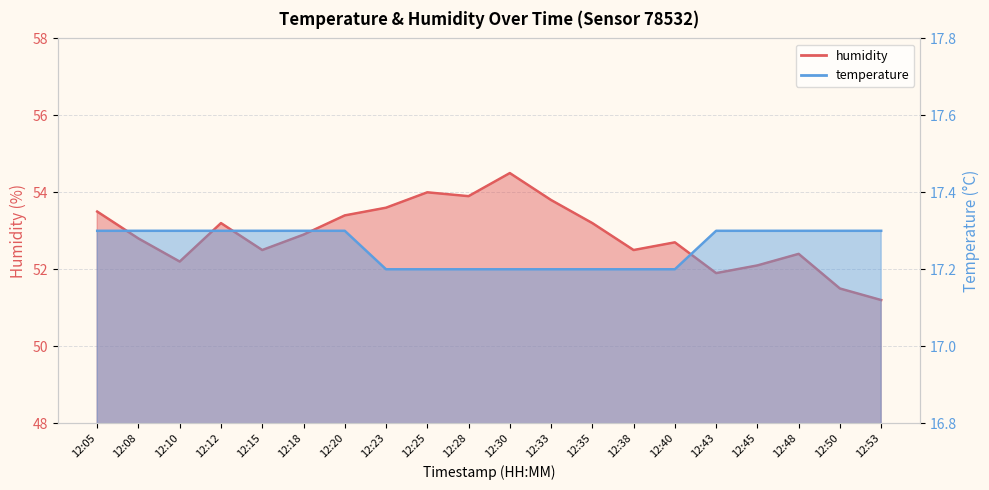

Where is temperature nearest to the value 17?

12:23